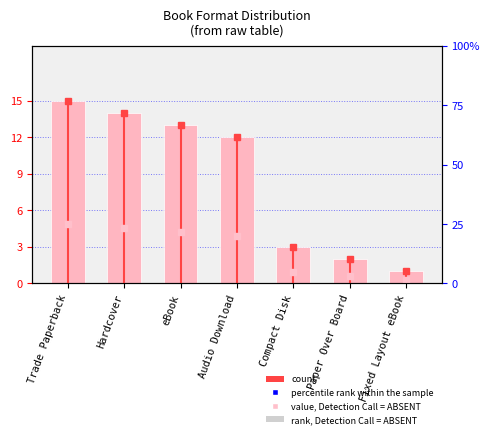

Rank the series by their maximum value, from lowest to highest.

count, percentile rank within the sample